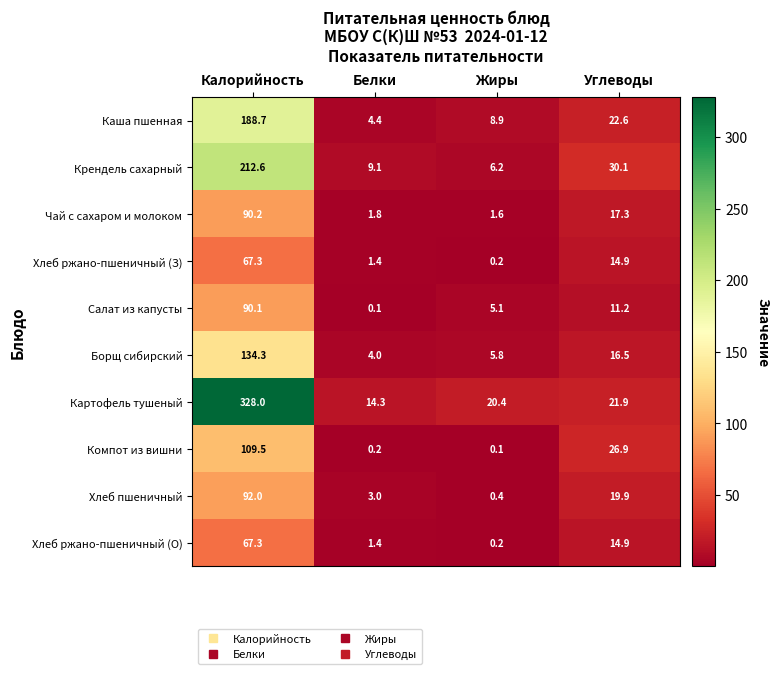

At how many categories does at least one series exceed 304?

1